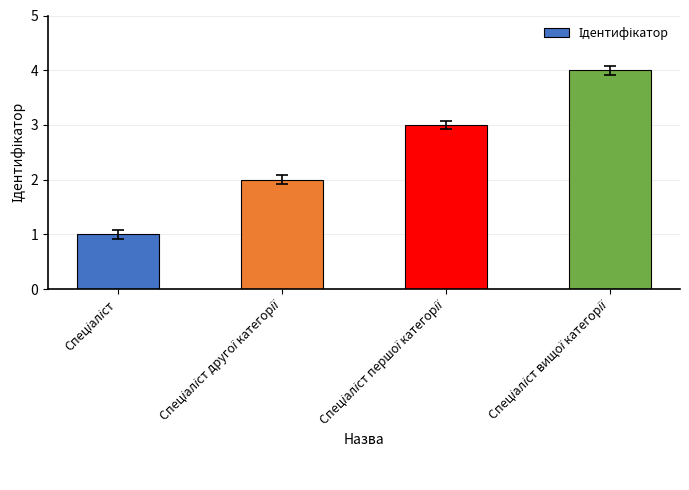

What is the difference between the maximum and minimum values?

3